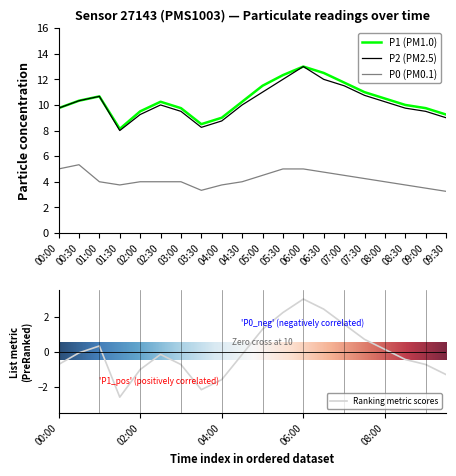

In P2, how many points are higher than both neighbors (excluding endpoints)?

3